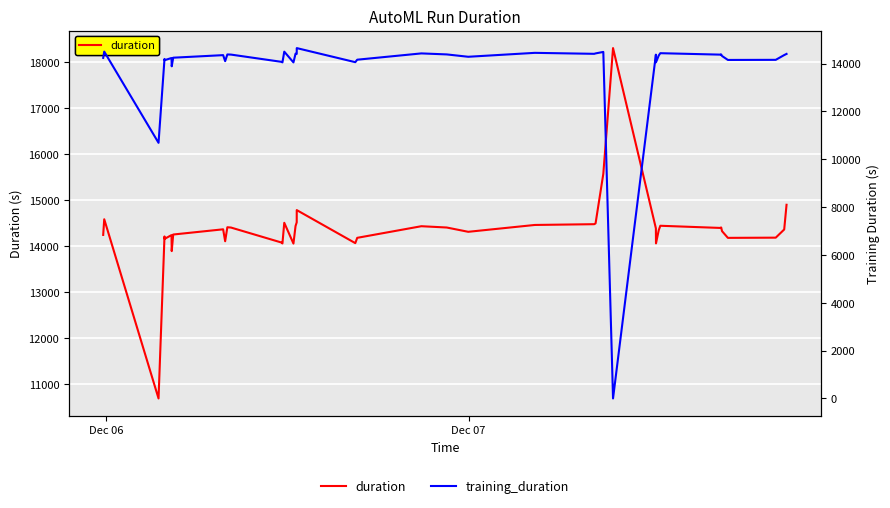

Is the value of duration at 31 greater than the value of training_duration at 11?

No